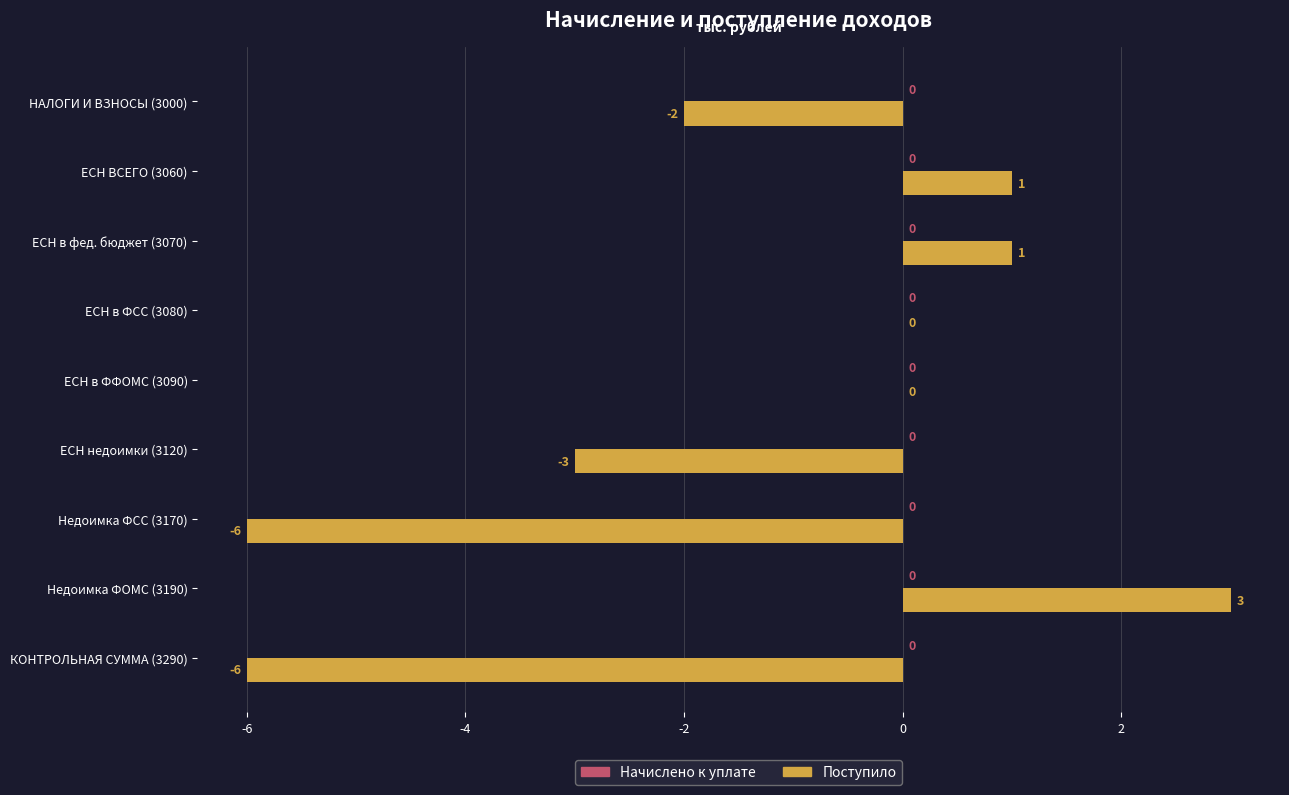

Which label corresponds to the largest value in the chart?

Недоимка ФОМС (3190)